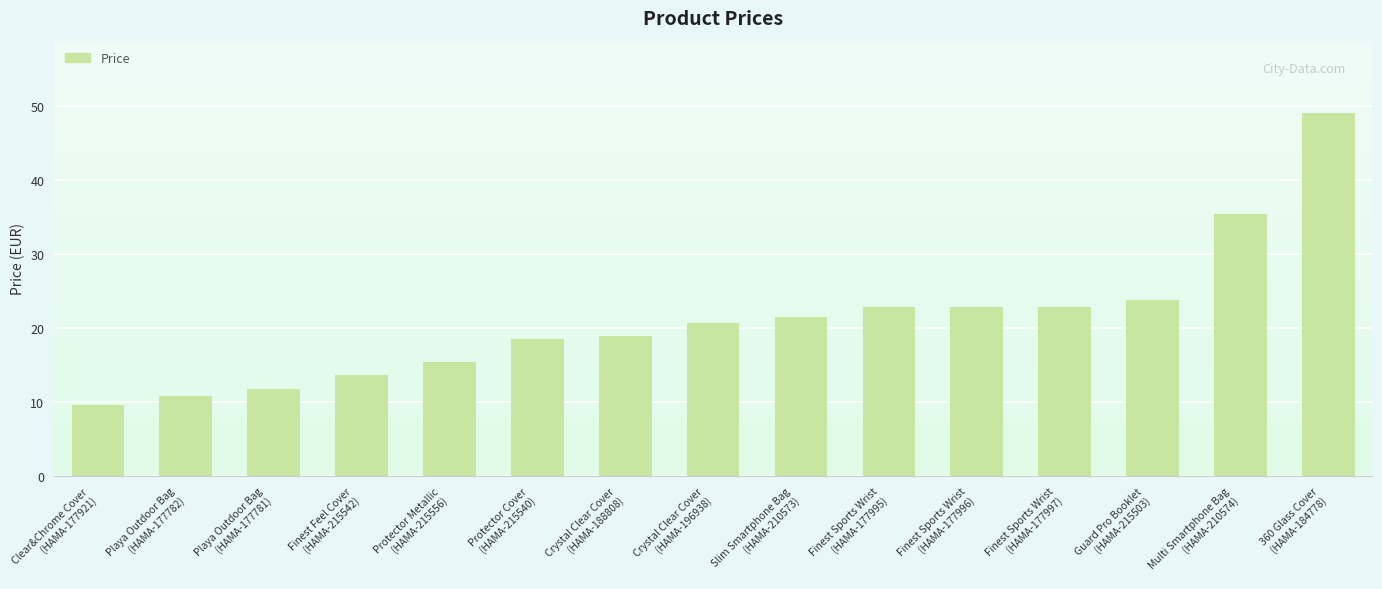

Reading left to right, extract all data points from this chart.

Clear&Chrome Cover
(HAMA-177921)=9.6	Playa Outdoor Bag
(HAMA-177782)=10.8	Playa Outdoor Bag
(HAMA-177781)=11.8	Finest Feel Cover
(HAMA-215542)=13.6	Protector Metallic
(HAMA-215556)=15.4	Protector Cover
(HAMA-215540)=18.5	Crystal Clear Cover
(HAMA-188808)=19.0	Crystal Clear Cover
(HAMA-196938)=20.7	Slim Smartphone Bag
(HAMA-210573)=21.5	Finest Sports Wrist
(HAMA-177995)=22.8	Finest Sports Wrist
(HAMA-177996)=22.8	Finest Sports Wrist
(HAMA-177997)=22.8	Guard Pro Booklet
(HAMA-215503)=23.7	Multi Smartphone Bag
(HAMA-210574)=35.4	360 Glass Cover
(HAMA-184778)=49.0